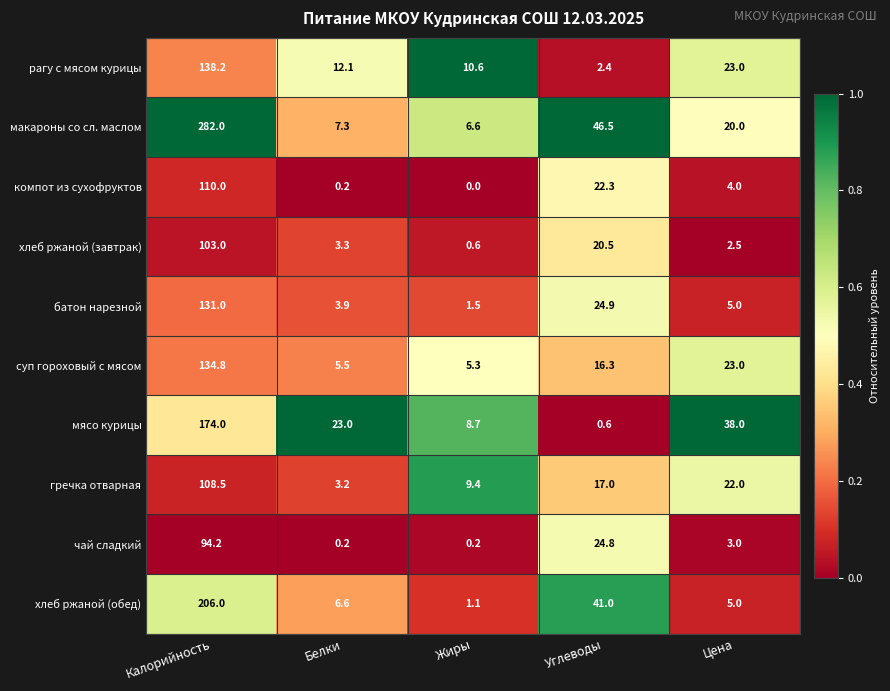

The value of батон нарезной at Углеводы is 24.9. True or false?

True